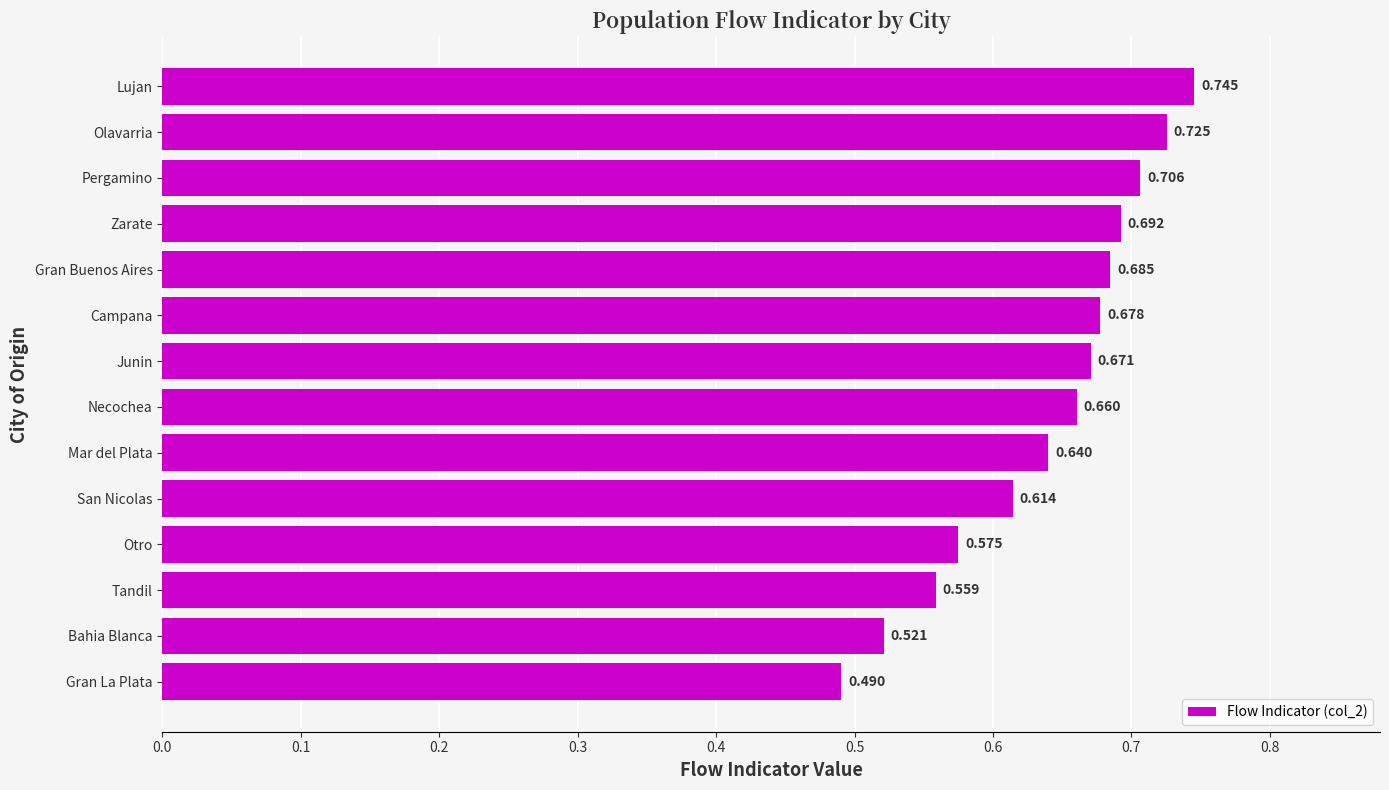

Rank the categories by value from highest to lowest.

Lujan, Olavarria, Pergamino, Zarate, Gran Buenos Aires, Campana, Junin, Necochea, Mar del Plata, San Nicolas, Otro, Tandil, Bahia Blanca, Gran La Plata